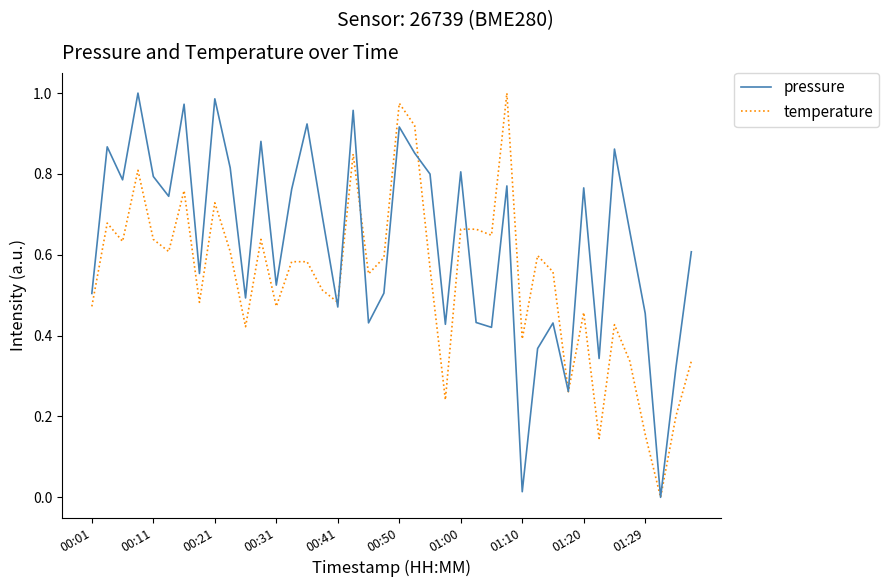

How many interior local valleys does the temperature series have?

13